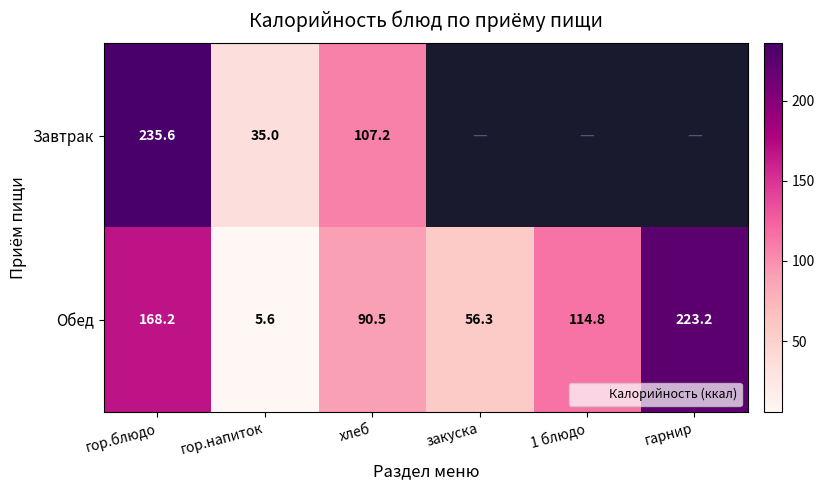

At гор.напиток, list the series in order from smallest to largest.

Обед, Завтрак